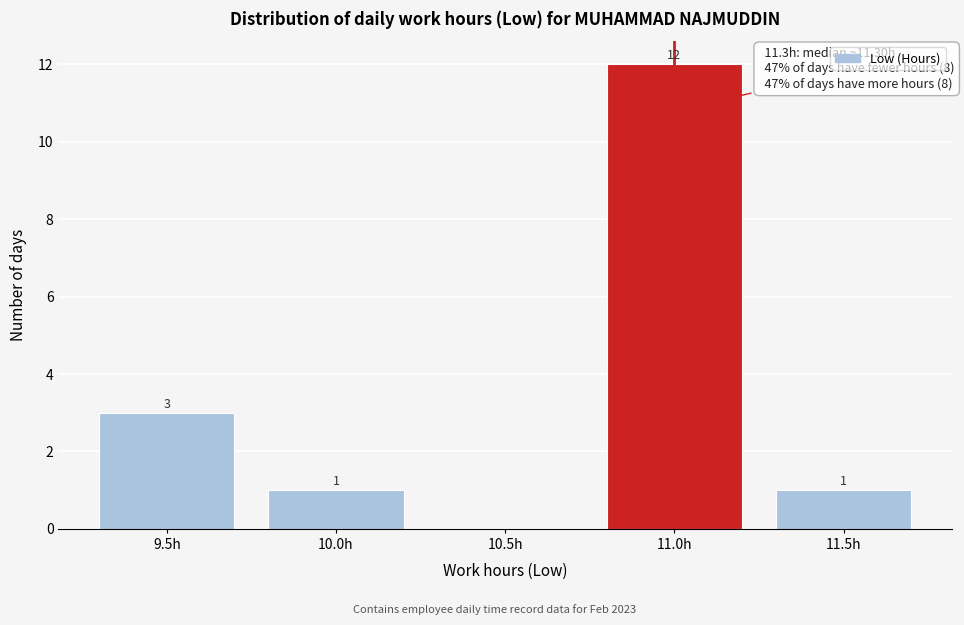

Reading left to right, extract all data points from this chart.

9.5h=3	10.0h=1	10.5h=0	11.0h=12	11.5h=1